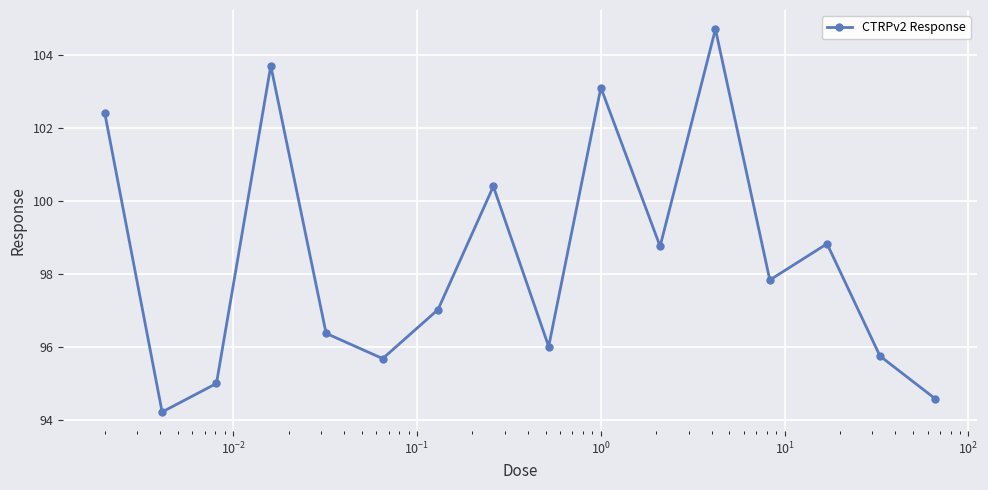

What is the value of the 3rd point from the left?

95.0